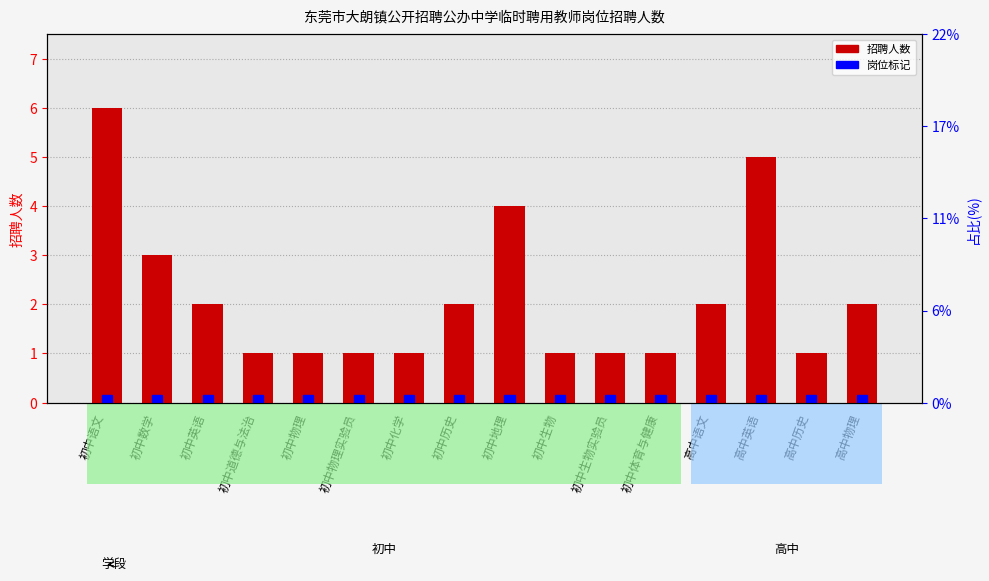

Rank the categories by value from lowest to highest.

初中道德与法治, 初中物理, 初中物理实验员, 初中化学, 初中生物, 初中生物实验员, 初中体育与健康, 高中历史, 初中英语, 初中历史, 高中语文, 高中物理, 初中数学, 初中地理, 高中英语, 初中语文